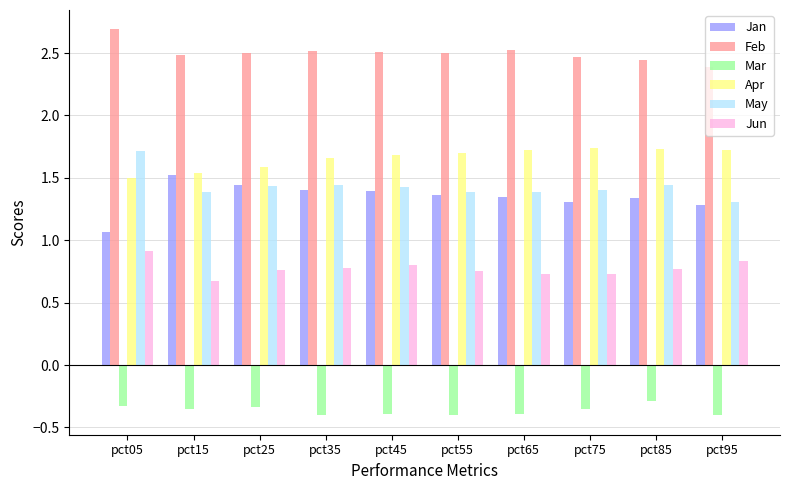

Which series has the largest total across all categories?

Feb